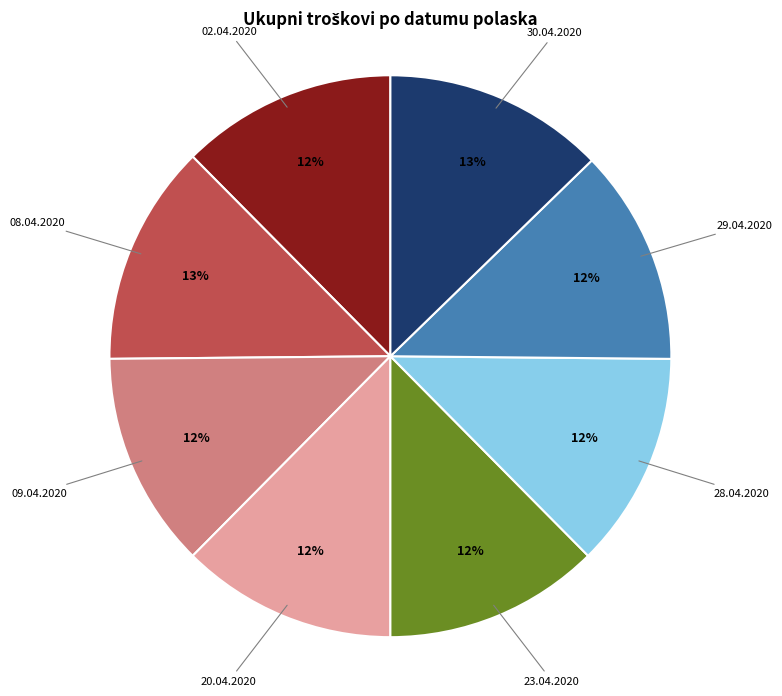

Does any single category account for the majority?

No